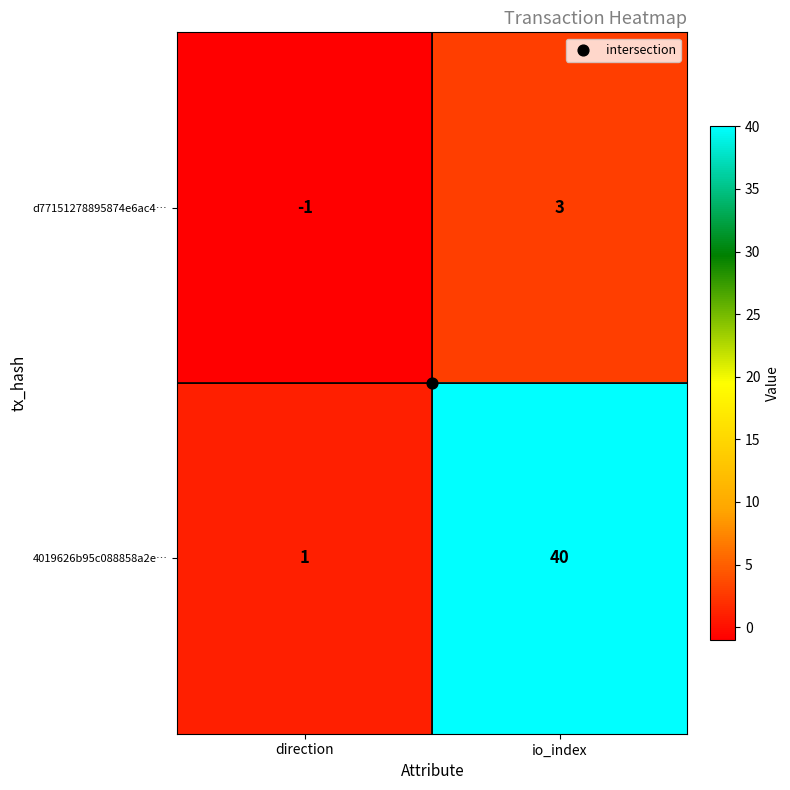

The d77151278895874e6ac4… series shows 0 at direction. True or false?

False